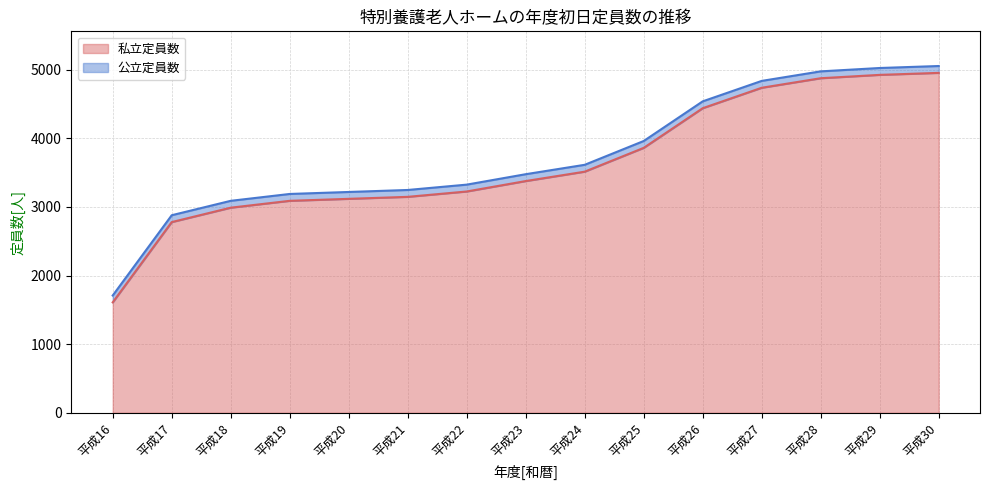

The value at 平成16 is 1610. True or false?

True